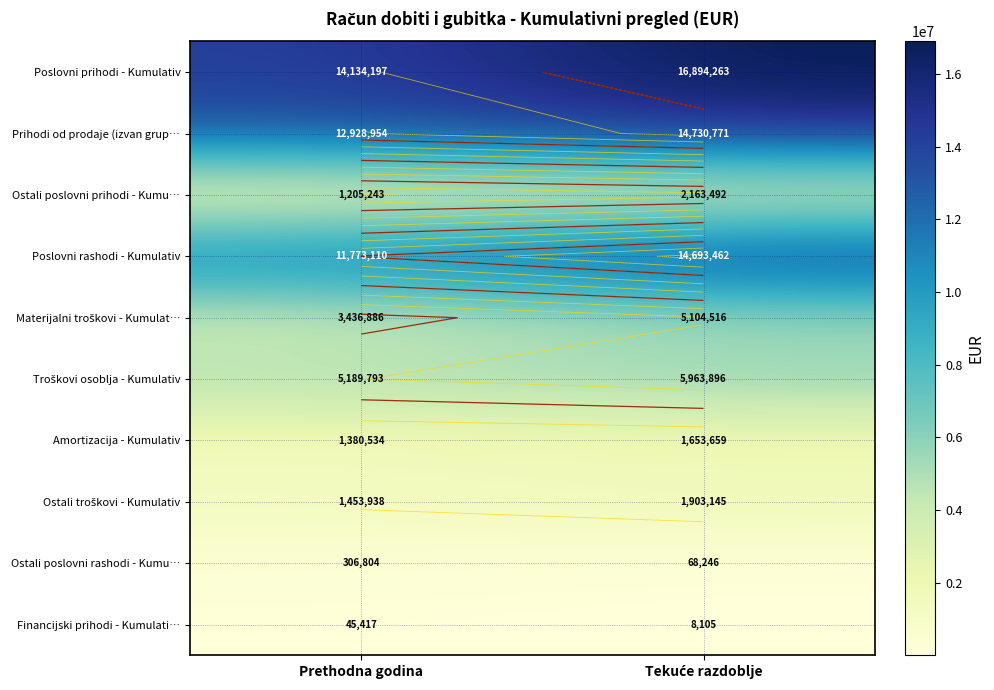

Is it true that Prihodi od prodaje (izvan grup… equals 4208446 at Prethodna godina?

False